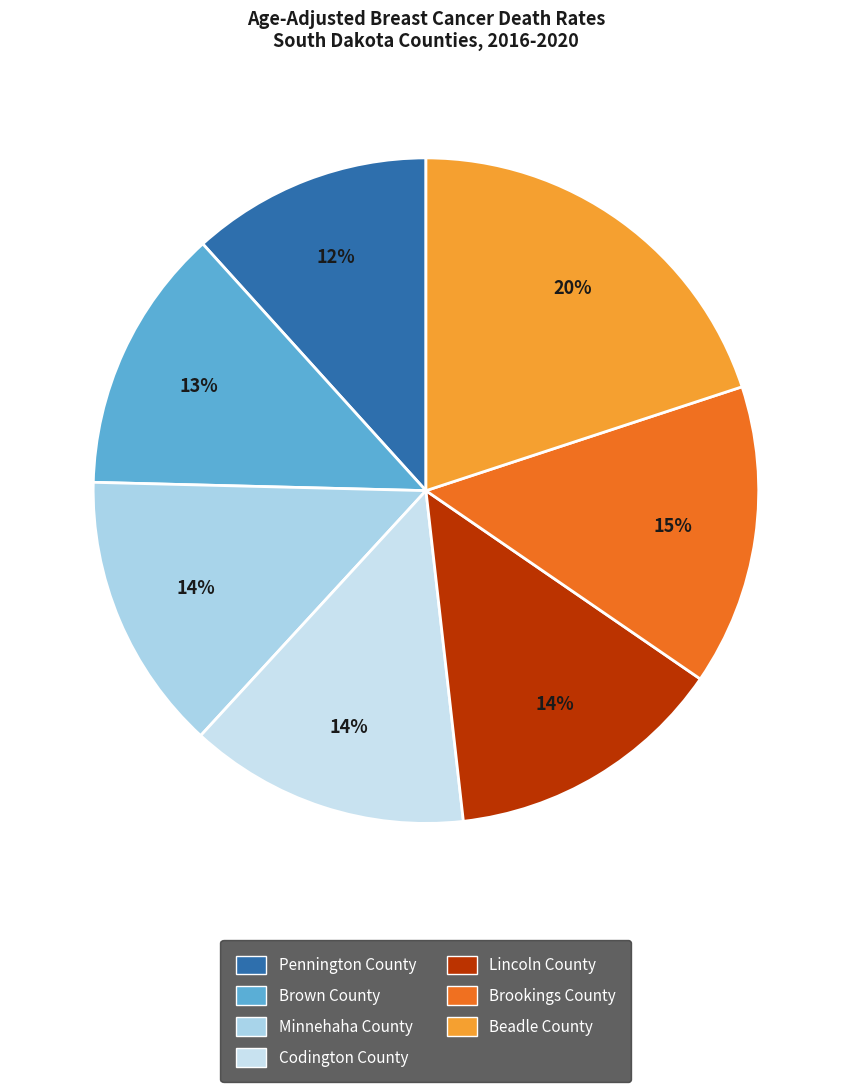

Between Brown County and Beadle County, which is larger?

Beadle County